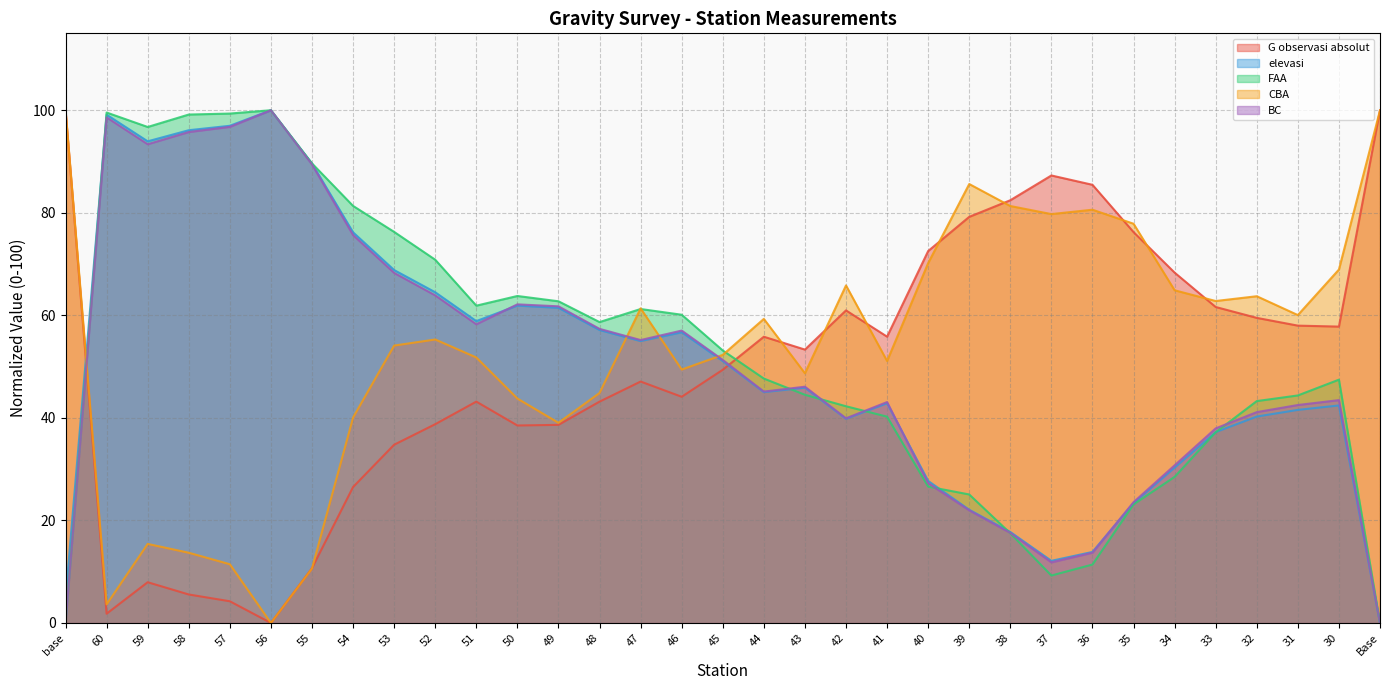

True or false: elevasi has a value of 30.0 at 53.

False